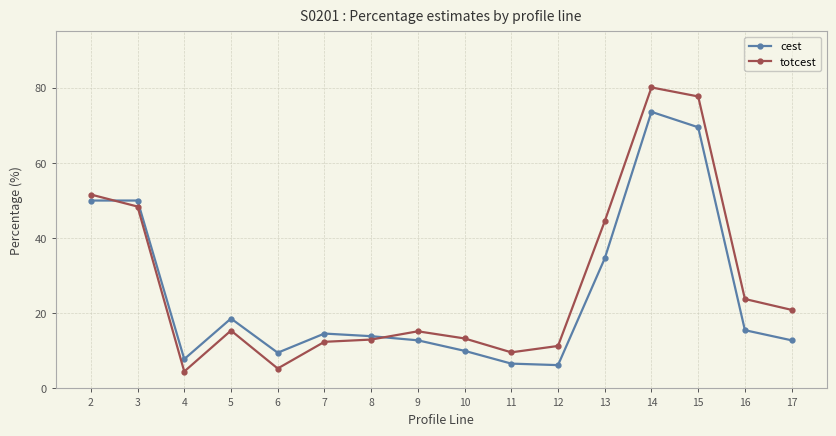

Rank the series by their maximum value, from lowest to highest.

cest, totcest